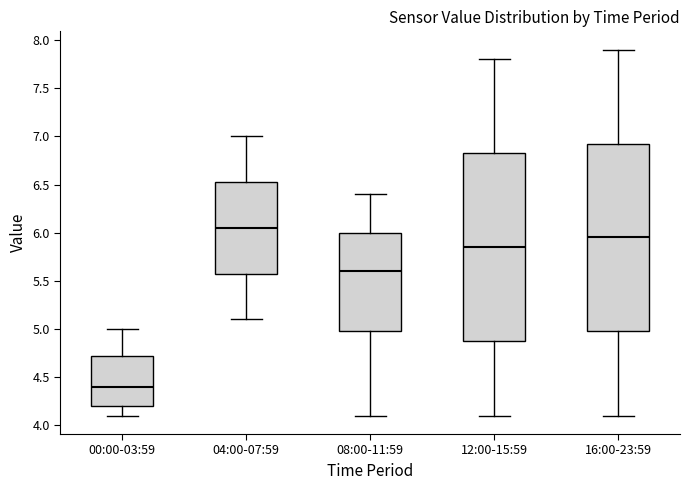

Which box has the lowest median line?

00:00-03:59